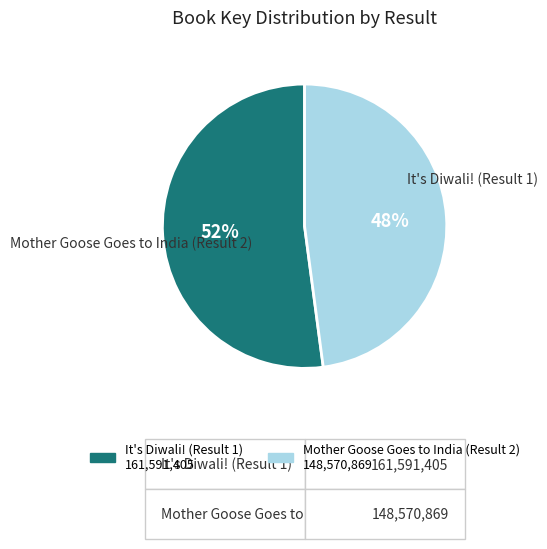

True or false: It's Diwali! (Result 1) accounts for 52% of the total.

True